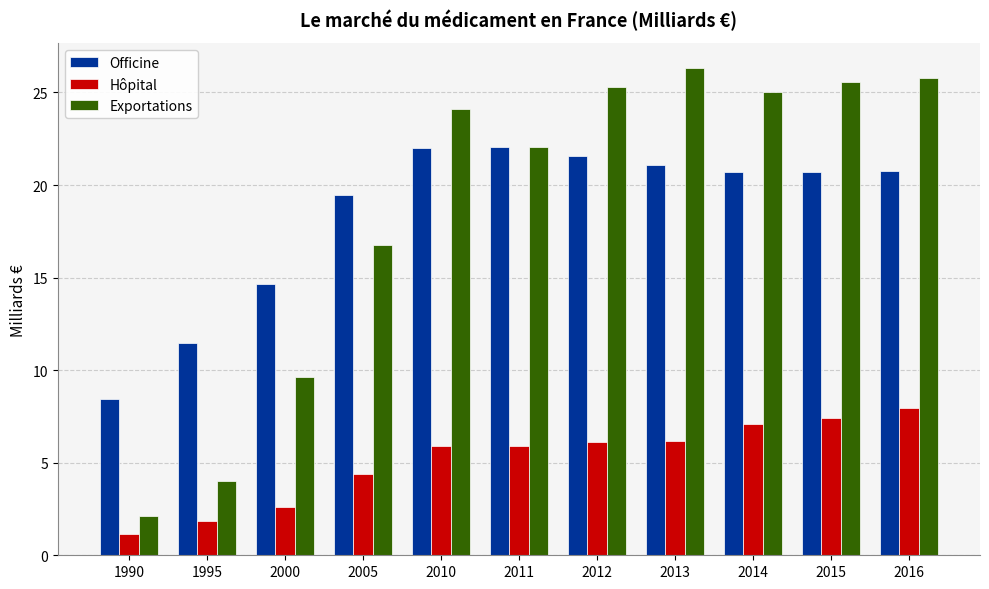

What is the total value across all series at 2016?

54.5